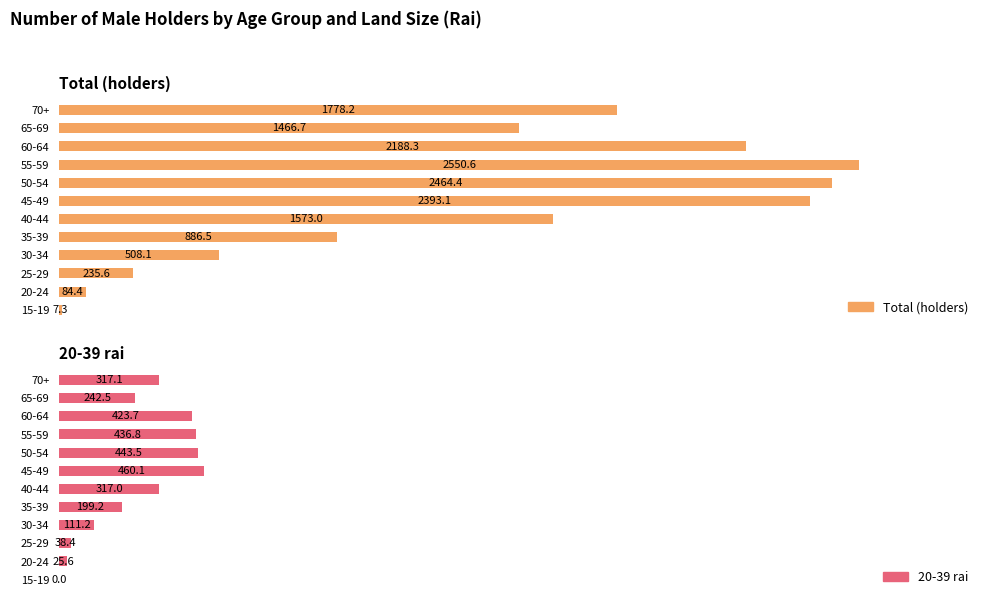

How many bars are there in total?

24